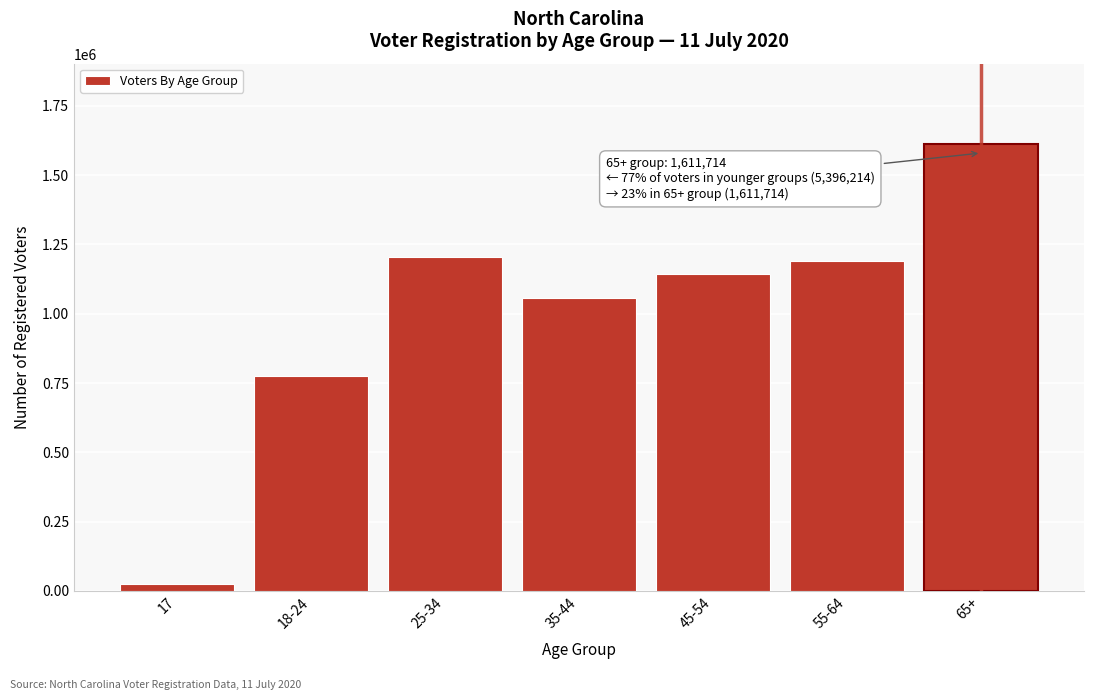

Reading left to right, transcribe all the data shown in this chart.

17=25674	18-24=774166	25-34=1205229	35-44=1057345	45-54=1142123	55-64=1191677	65+=1611714